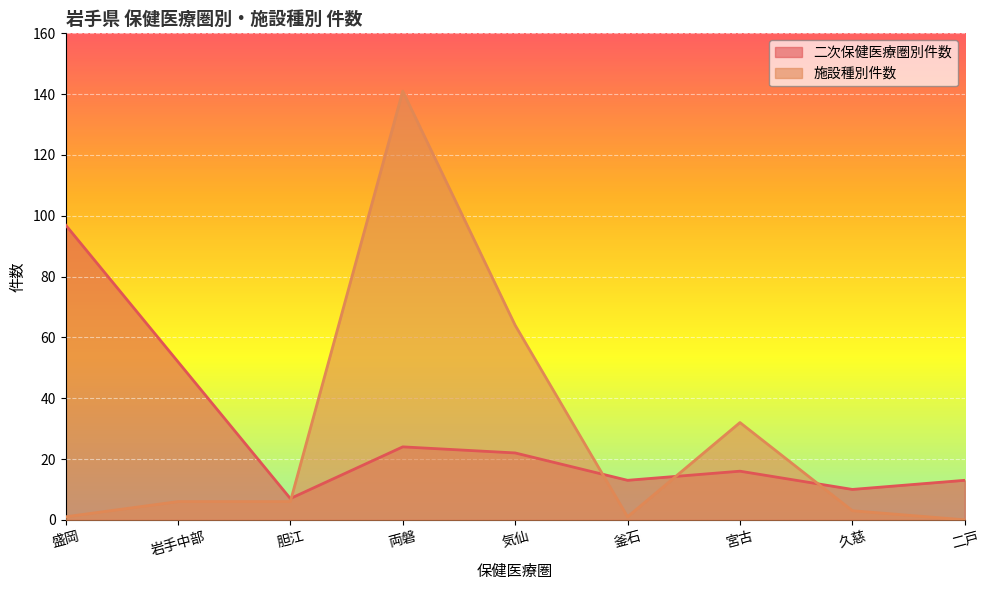

Is the value of 施設種別件数 at 岩手中部 greater than the value of 二次保健医療圏別件数 at 両磐?

No